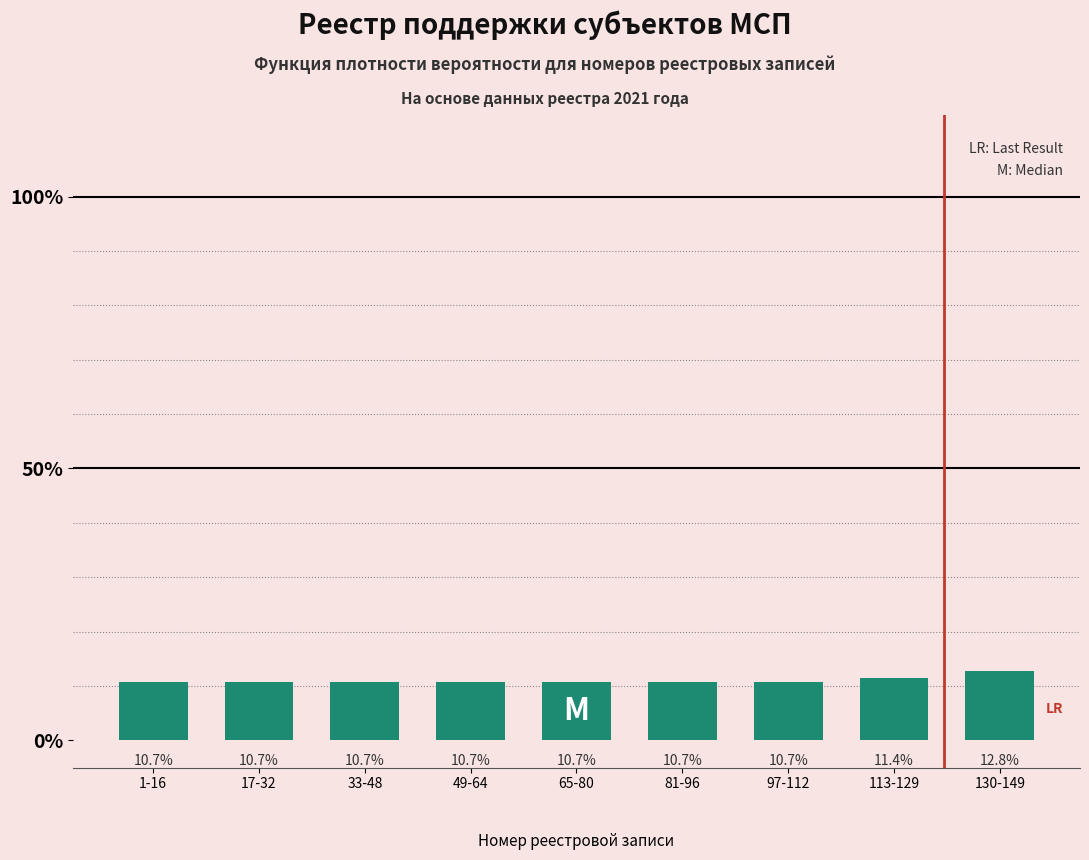

Reading right to left, extract all data points from this chart.

130-149=12.8	113-129=11.4	97-112=10.7	81-96=10.7	65-80=10.7	49-64=10.7	33-48=10.7	17-32=10.7	1-16=10.7